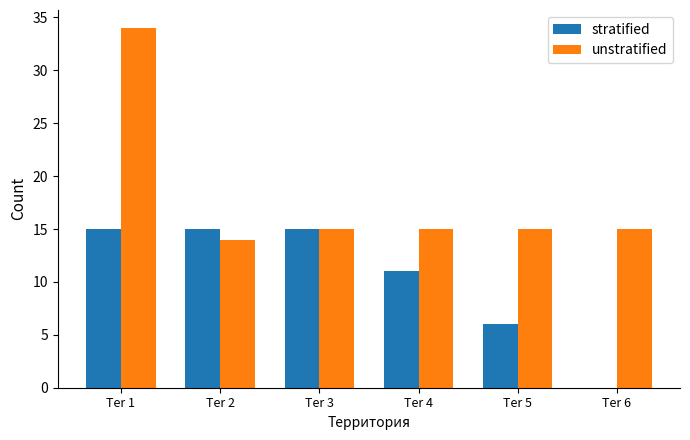

How many data points does each series have?

6